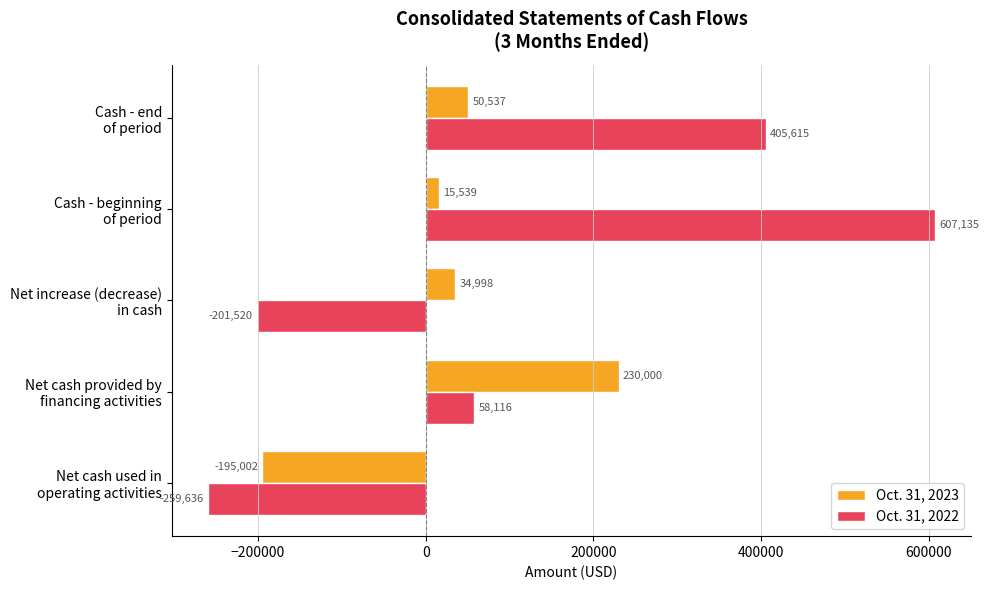

List the series in order of their peak value, highest first.

Oct. 31, 2022, Oct. 31, 2023